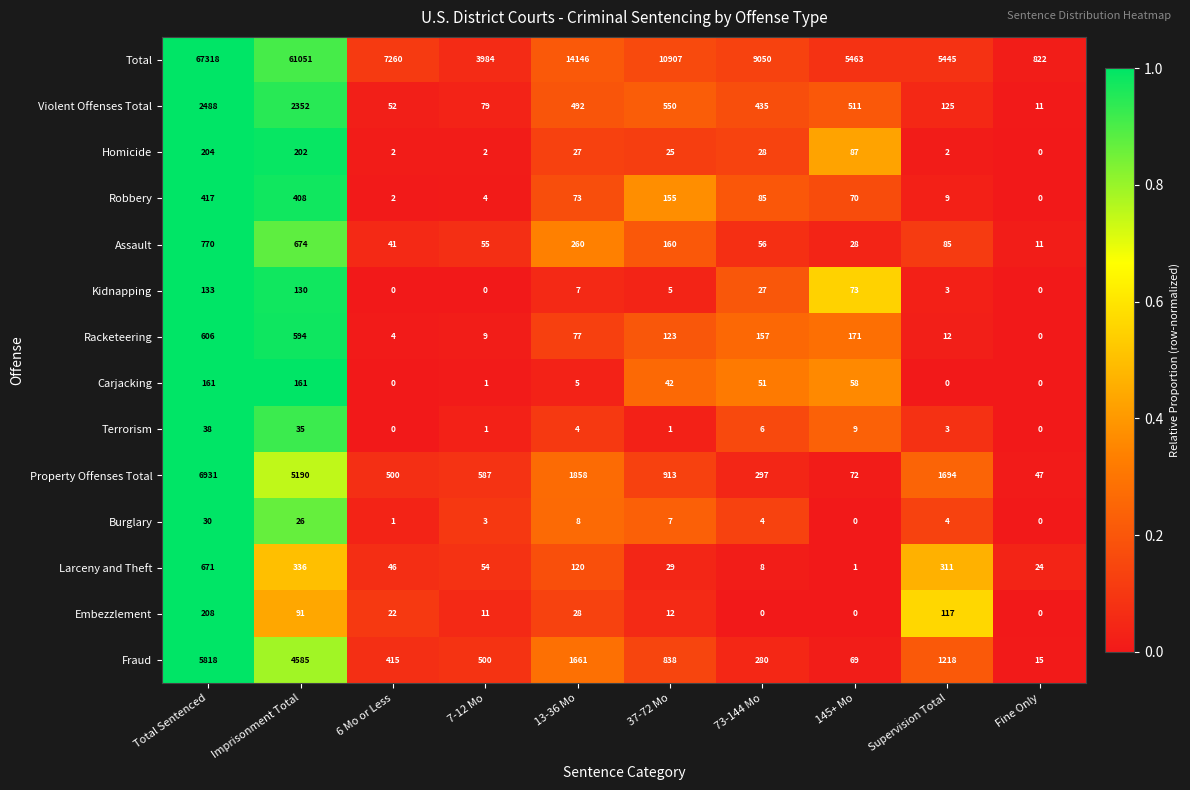

Is it true that Homicide equals 204 at Total Sentenced?

True